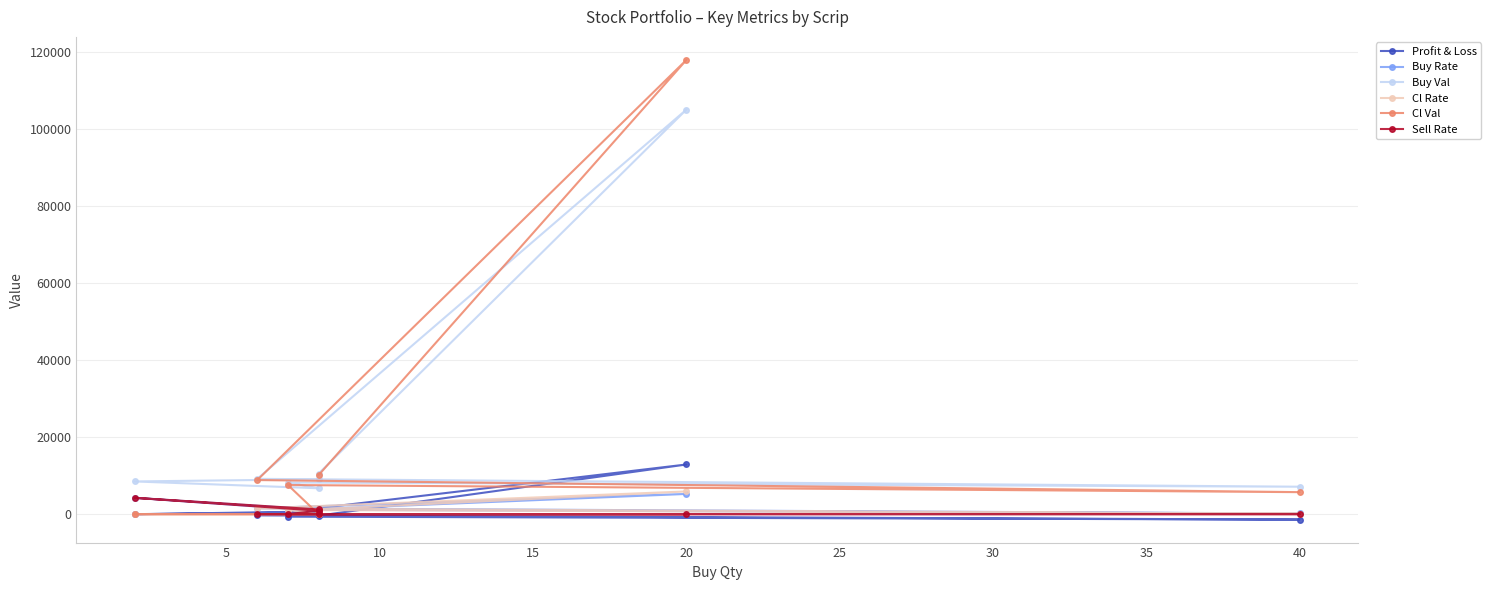

Between 10 and 20, which series saw the biggest shift?

Cl Val